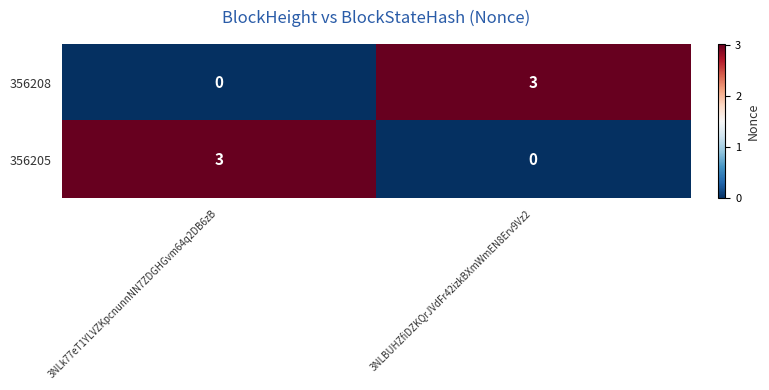

At which label is 356208 closest to 1?

3NLk77eT1YLVZKpcnunnNN7ZDGHGvm64q2DB6zB